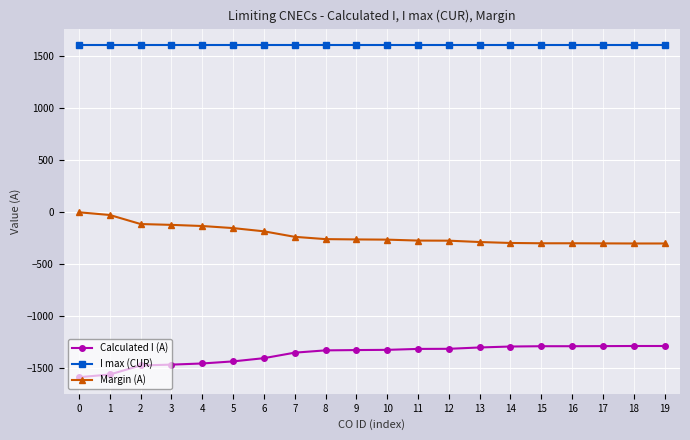

What is the maximum value for I max (CUR)?

1600